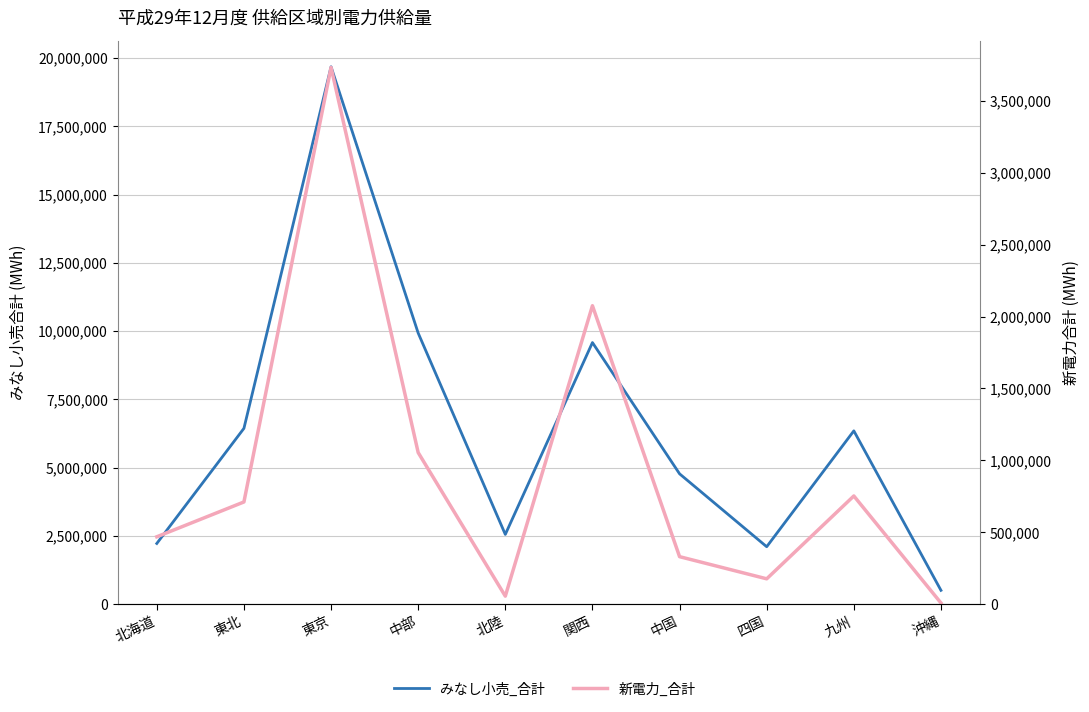

What are all the series names shown in the legend?

みなし小売_合計, 新電力_合計